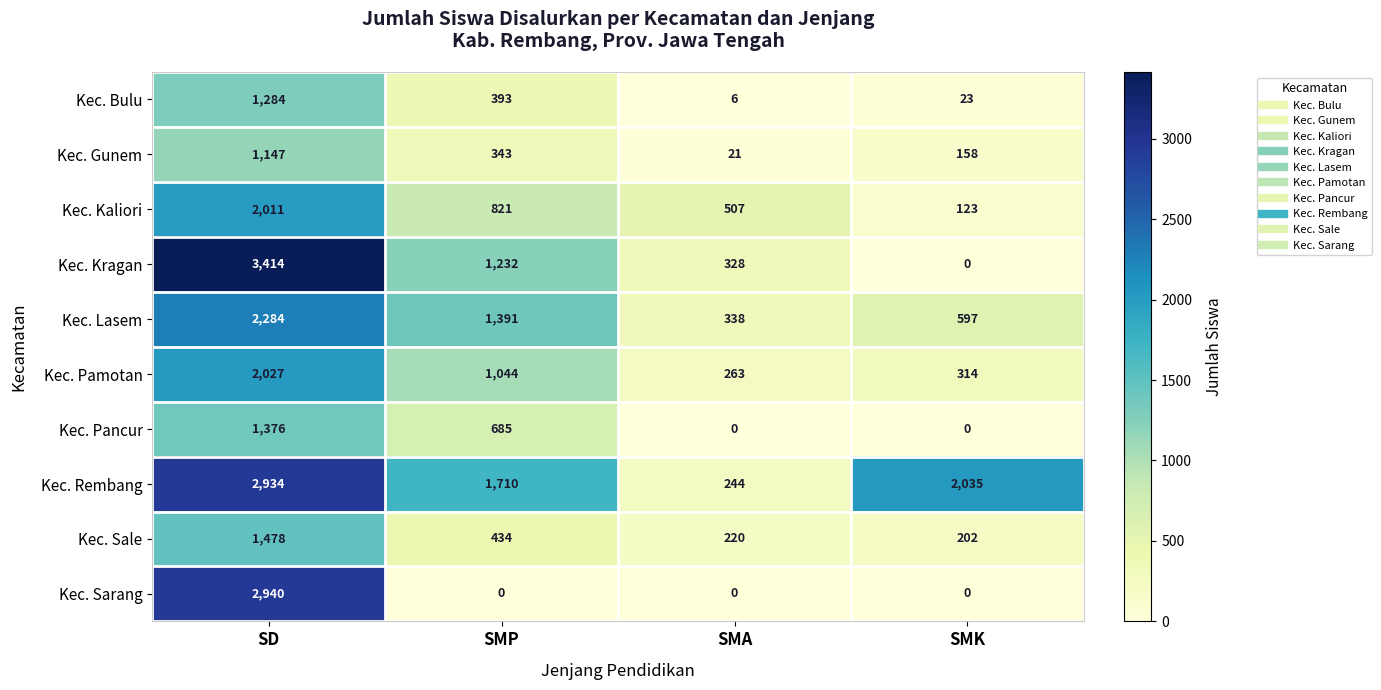

List the series in order of their peak value, lowest first.

Kec. Gunem, Kec. Bulu, Kec. Pancur, Kec. Sale, Kec. Kaliori, Kec. Pamotan, Kec. Lasem, Kec. Rembang, Kec. Sarang, Kec. Kragan